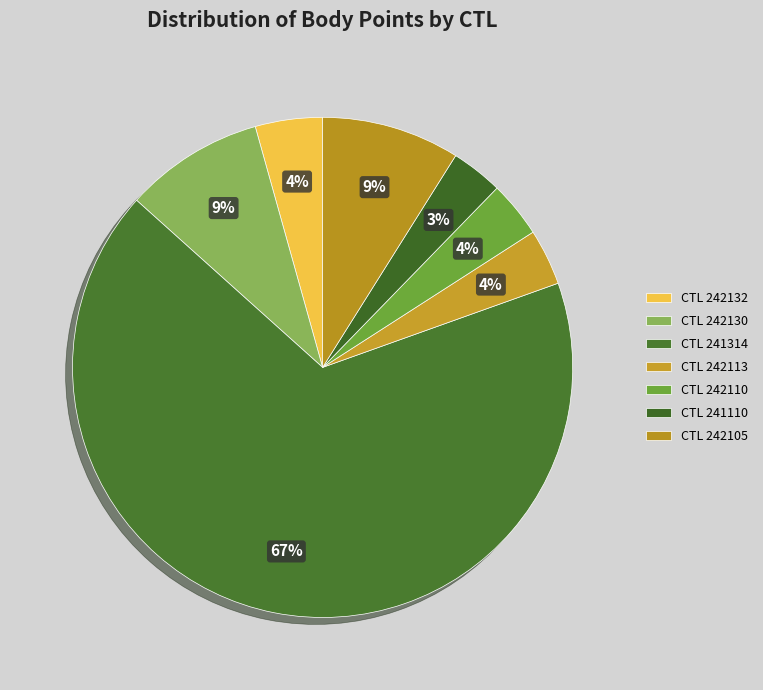

Which slice represents more than half of the pie?

CTL 241314